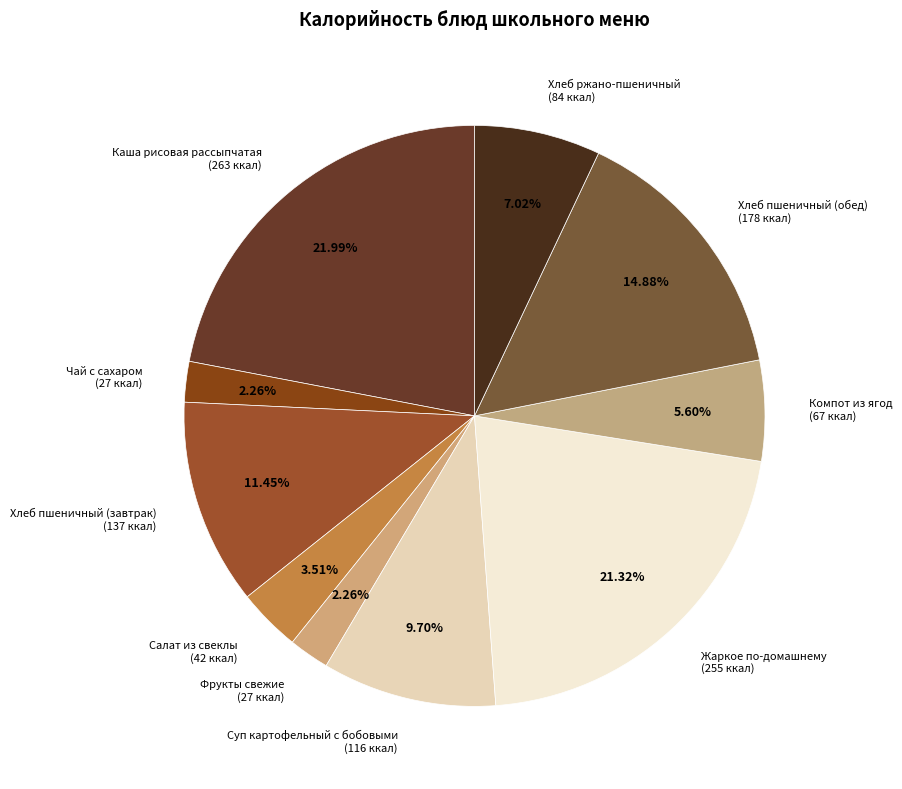

Which category has the biggest portion of the pie?

Каша рисовая рассыпчатая